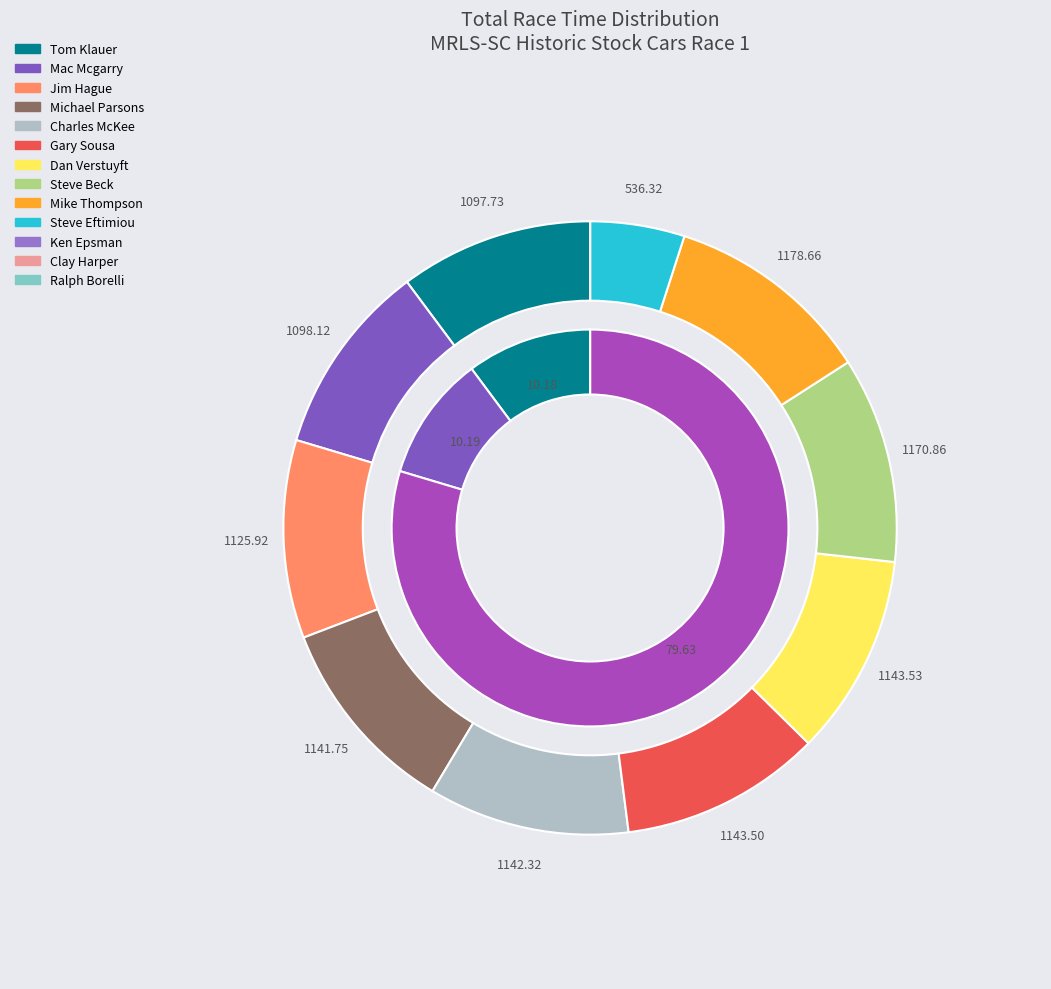

What is the largest slice in the pie chart?

Mike Thompson